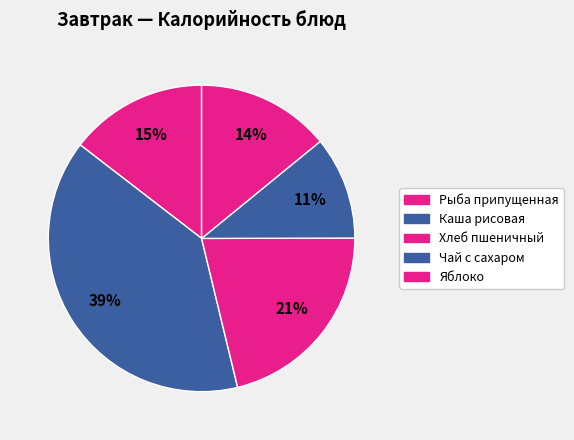

Which category has the smallest portion of the pie?

Чай с сахаром